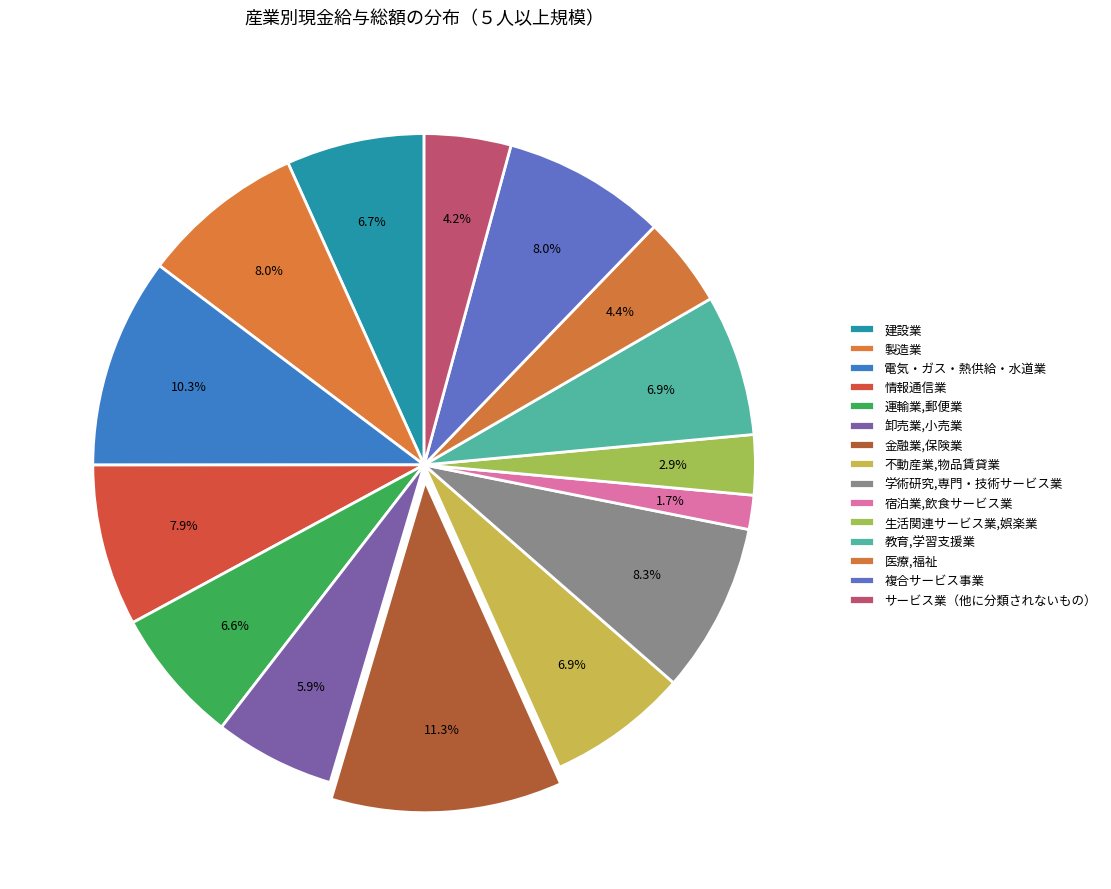

To the nearest percent, what is the difference between the largest and smallest slice percentages?

10%